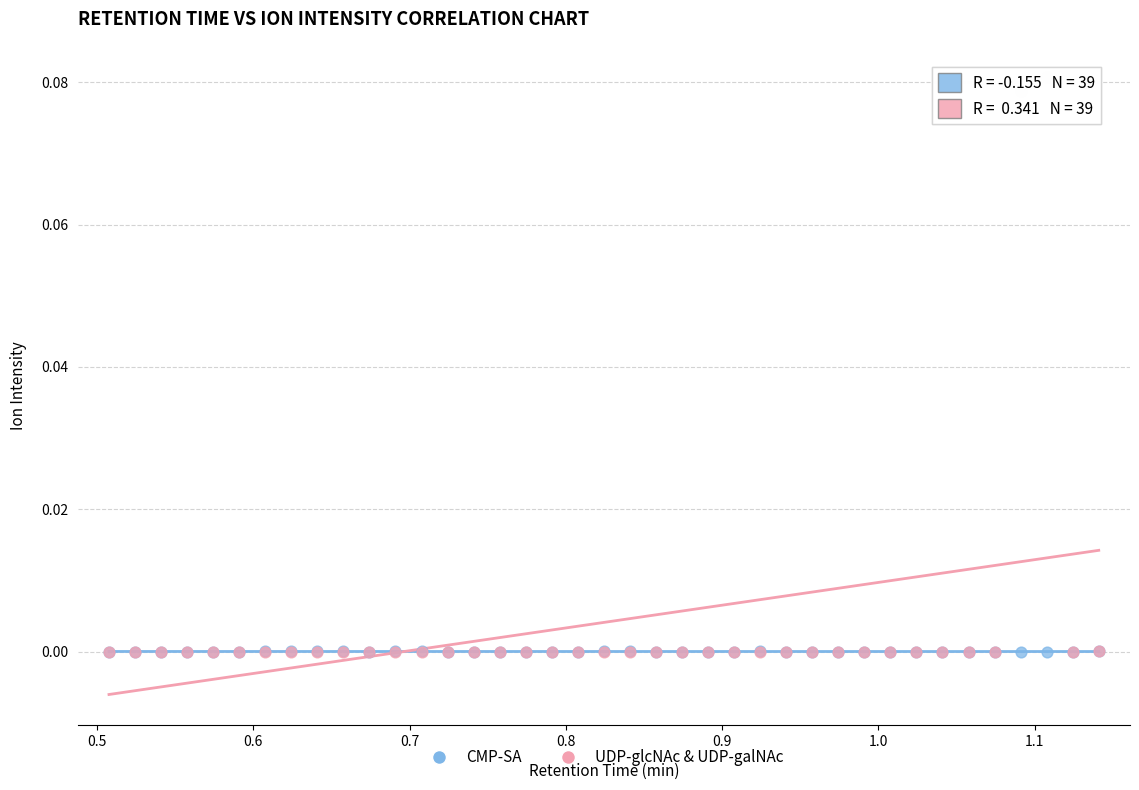

What are all the series names shown in the legend?

CMP-SA, UDP-glcNAc & UDP-galNAc